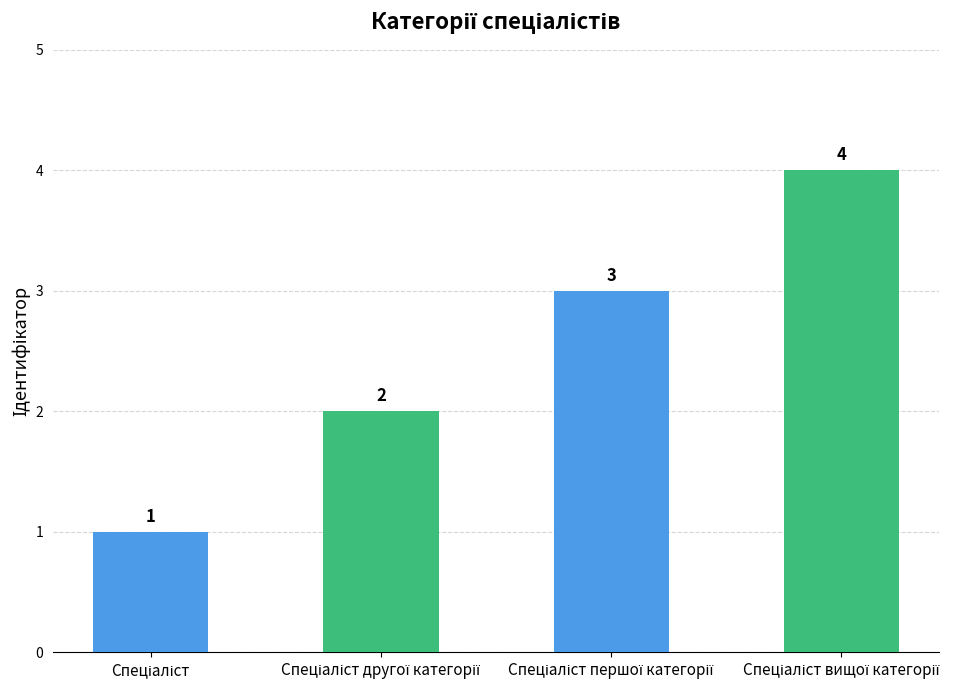

What is the value of the 4th bar from the left?

4